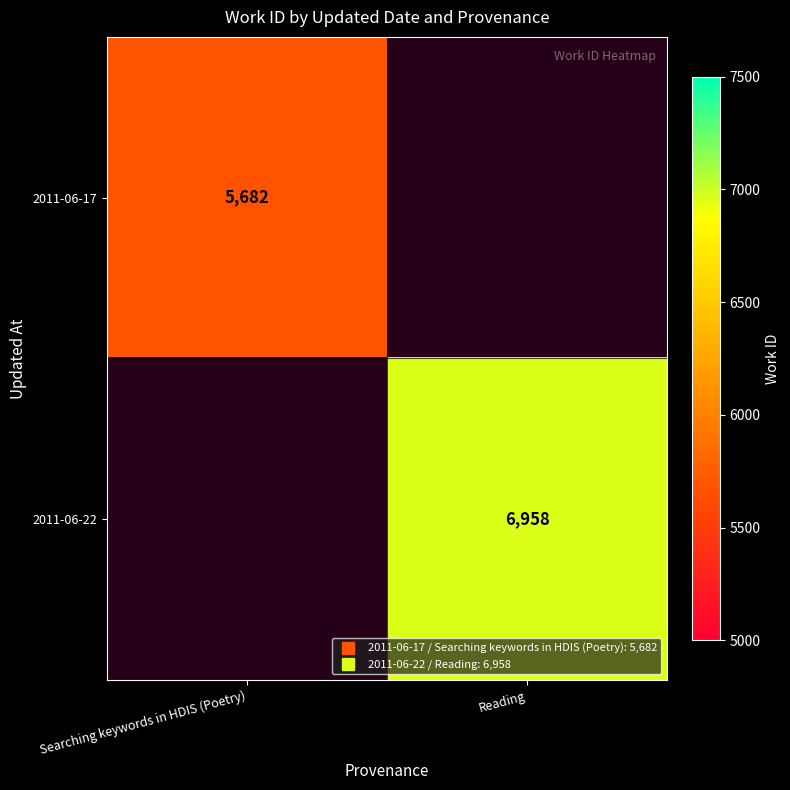

Which has a higher value, Searching keywords in HDIS (Poetry) or Reading?

Reading